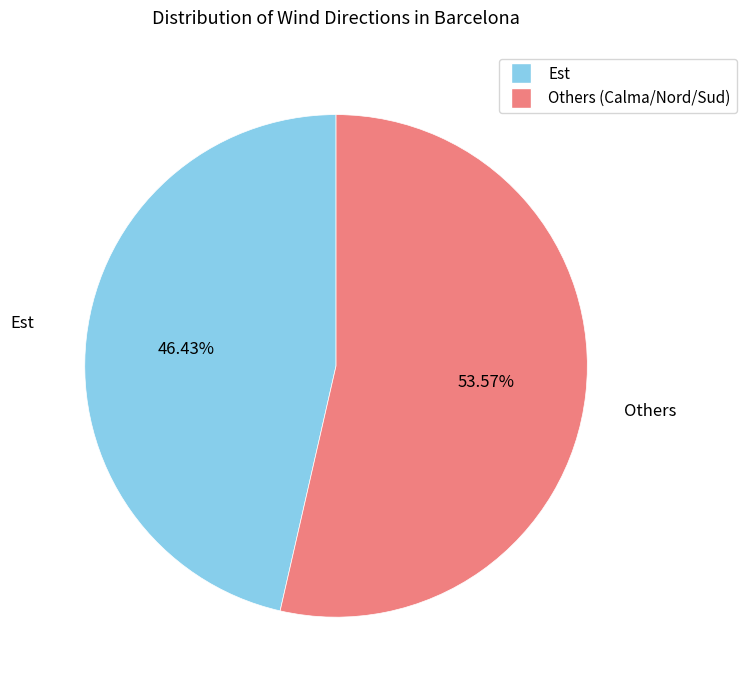

Count the number of slices in the pie.

2